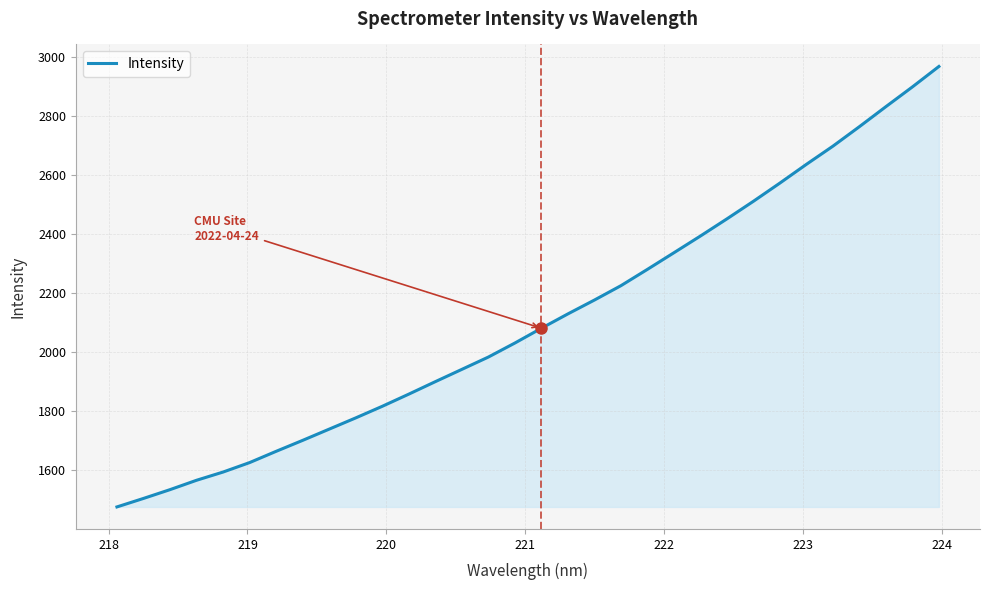

What is the minimum value shown in the chart?

1474.8